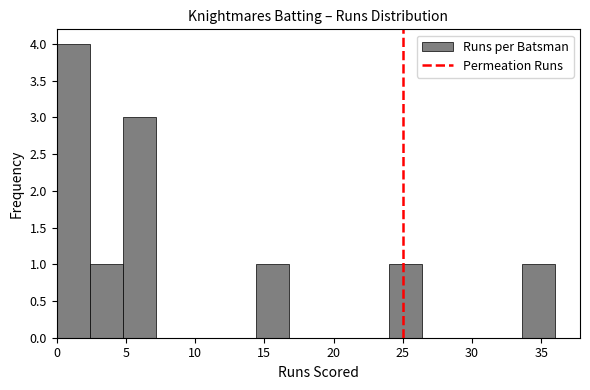

What is the height of the bar covering 2.4 to 4.8 on the x-axis? Neither the bar edges nor the heights are printed on the chart, so give them approximately, as read against the axes.

1